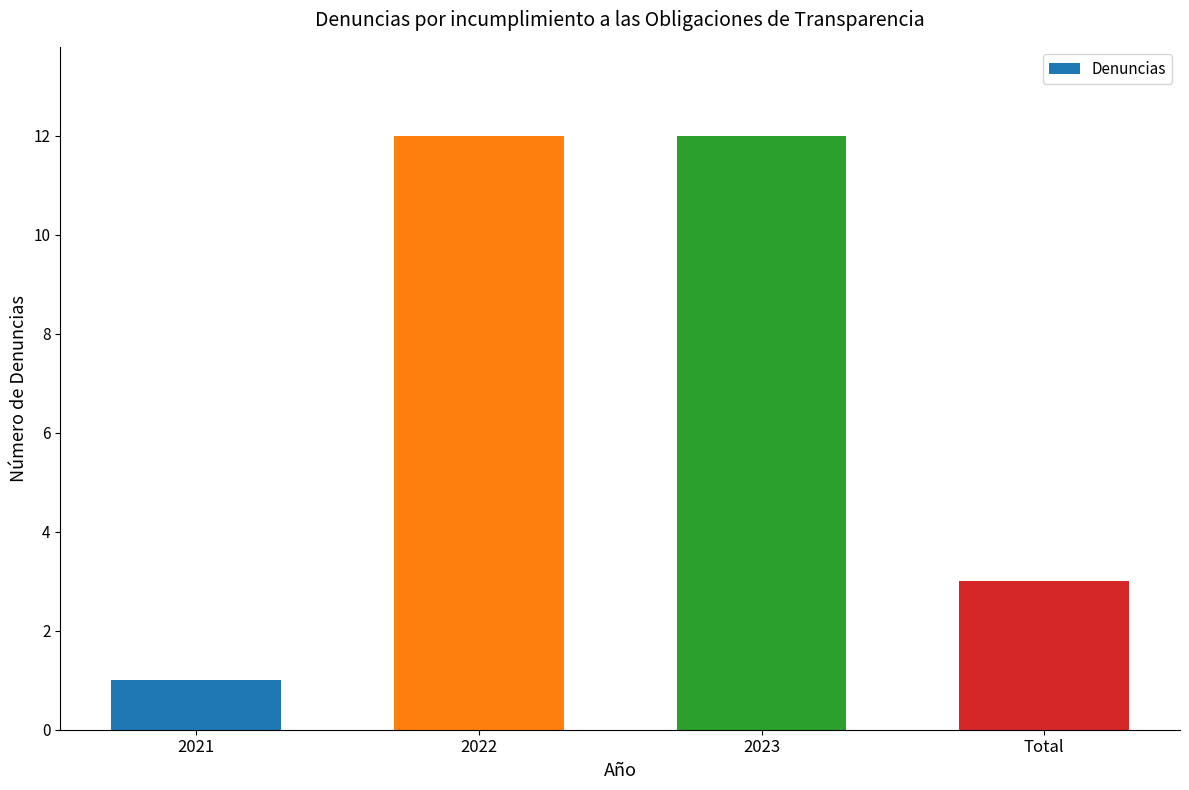

What is the greatest value displayed?

12